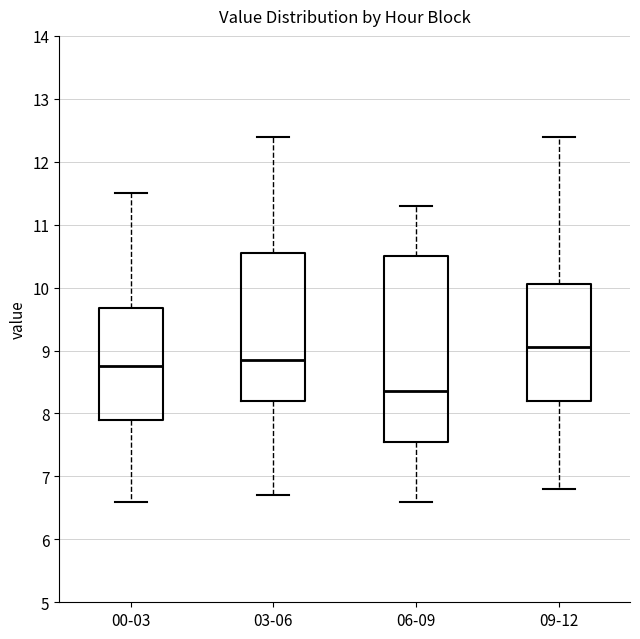

Which box is the tallest, from its lower edge to its upper edge?

06-09